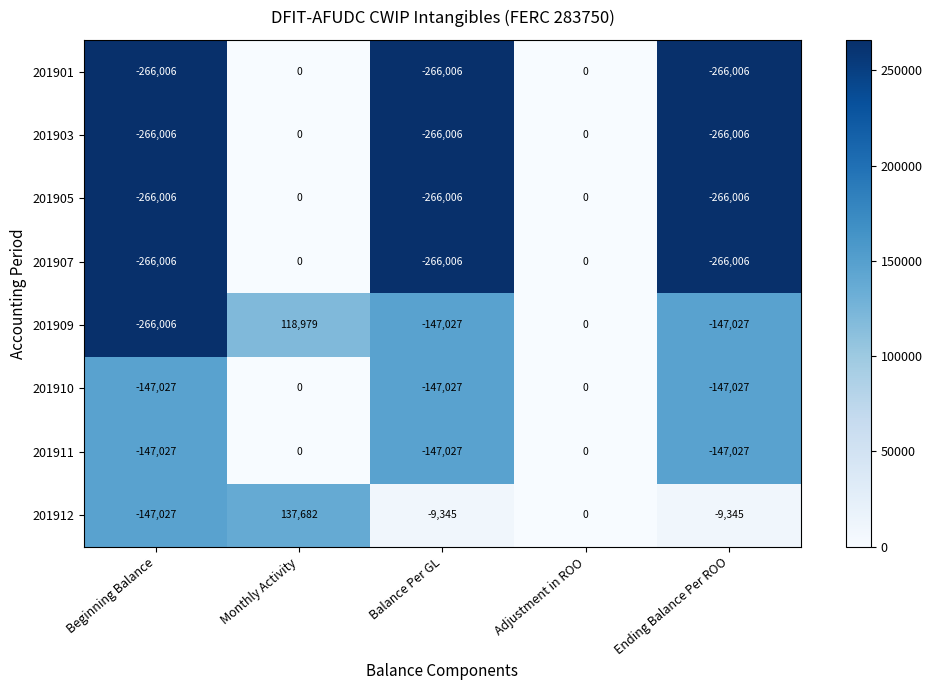

What is the difference between the 201909 values at Monthly Activity and Ending Balance Per ROO?

266006